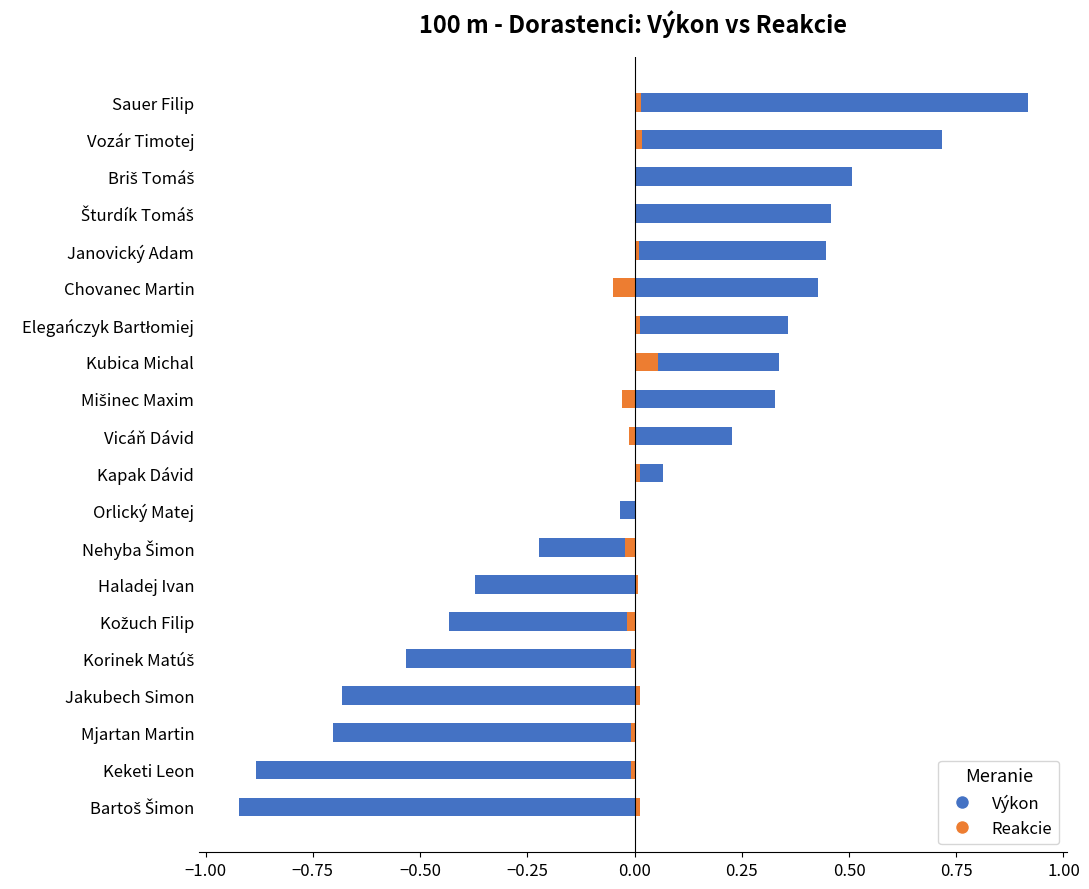

What are all the series names shown in the legend?

Výkon, Reakcie